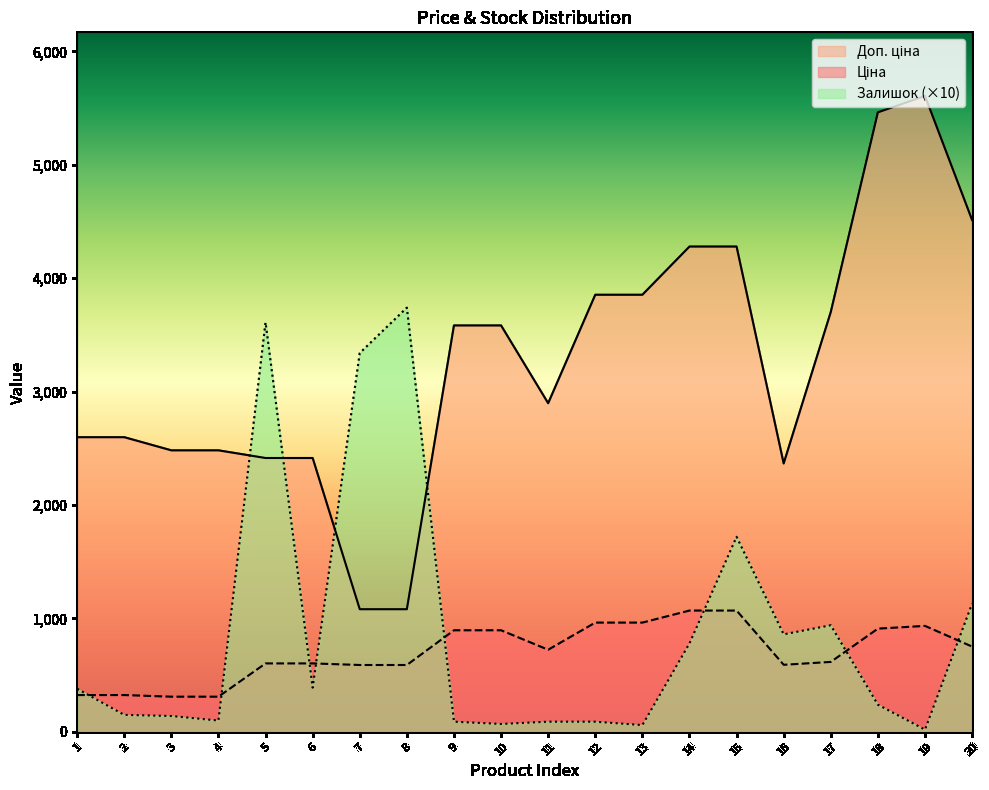

How many lines are shown in the chart?

3